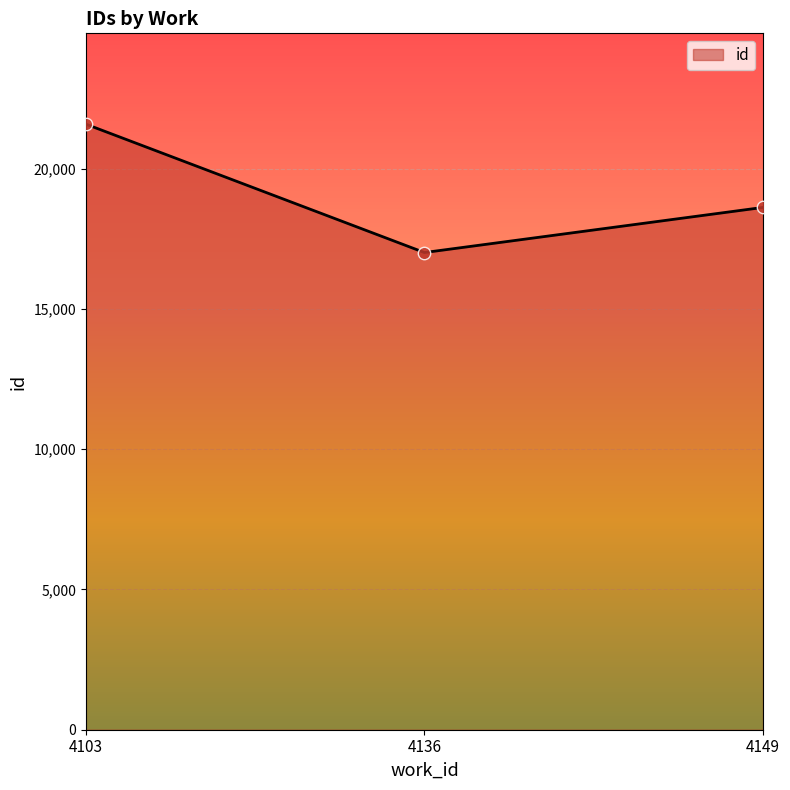

What is the ratio of the value at 4136 to the value at 4149?

0.9